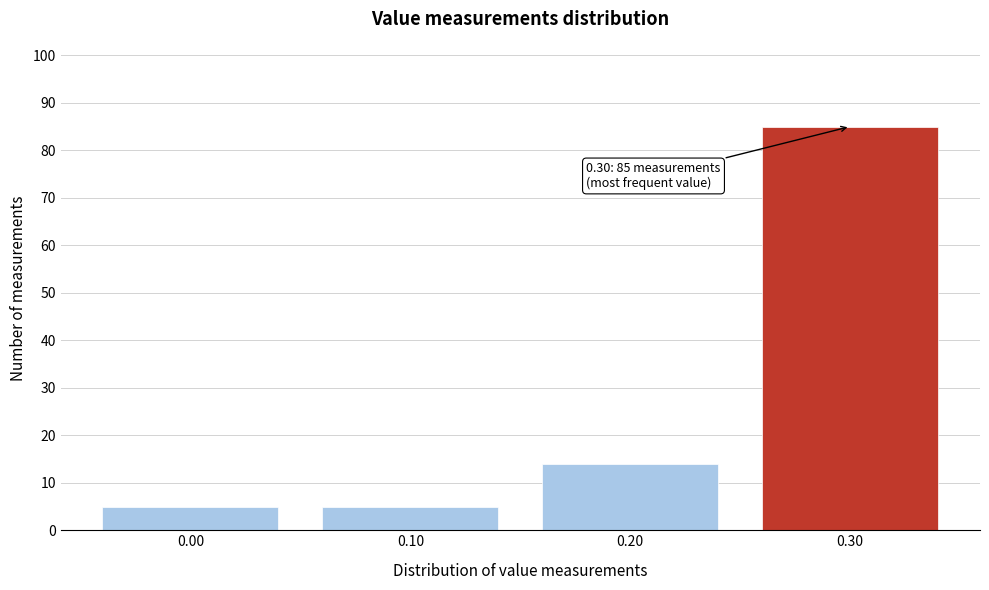

Which range on the x-axis has the tallest bar?

0.25 to 0.35